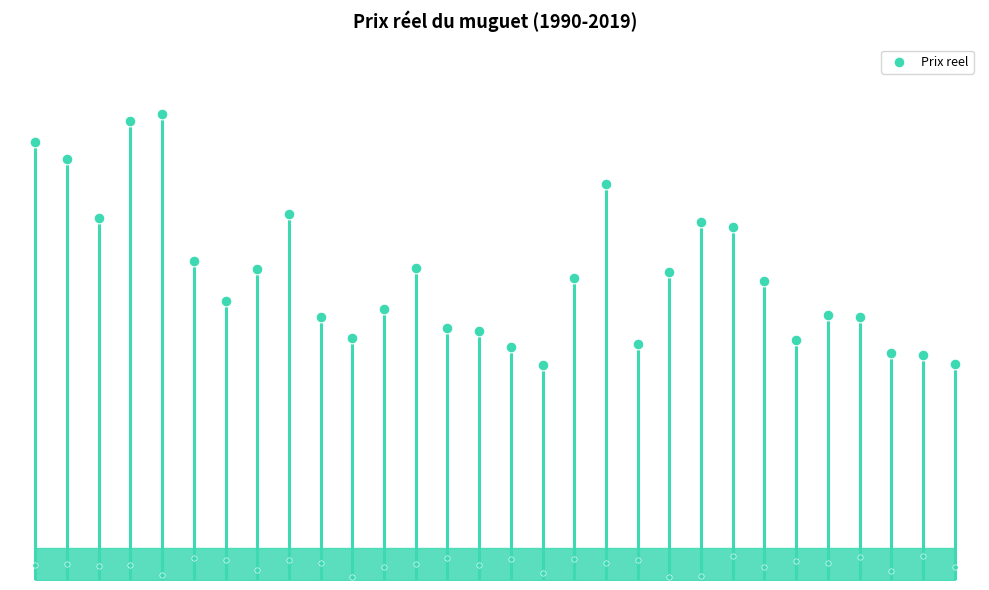

Approximately how many times larger is the value at 2012 compared to 2019?

1.6